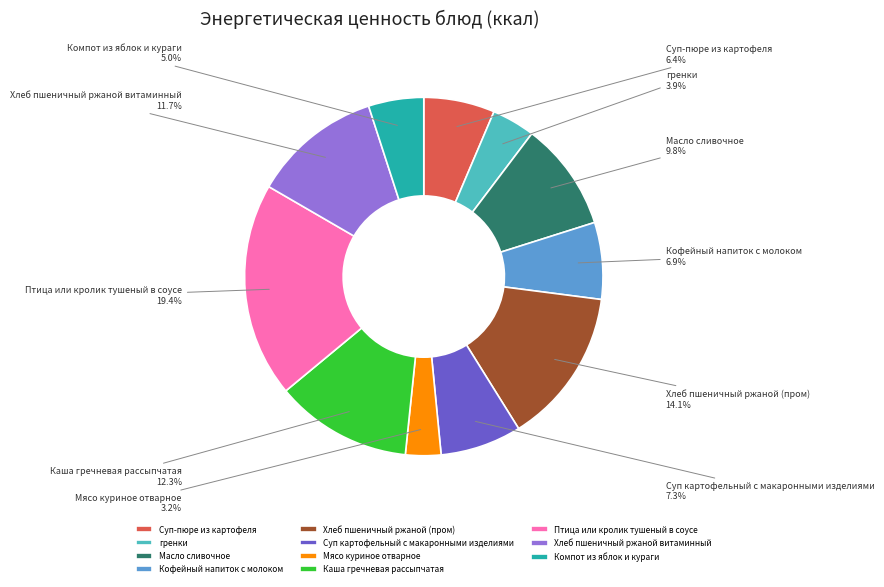

To the nearest percent, what portion does Птица или кролик тушеный в соусе represent?

19%